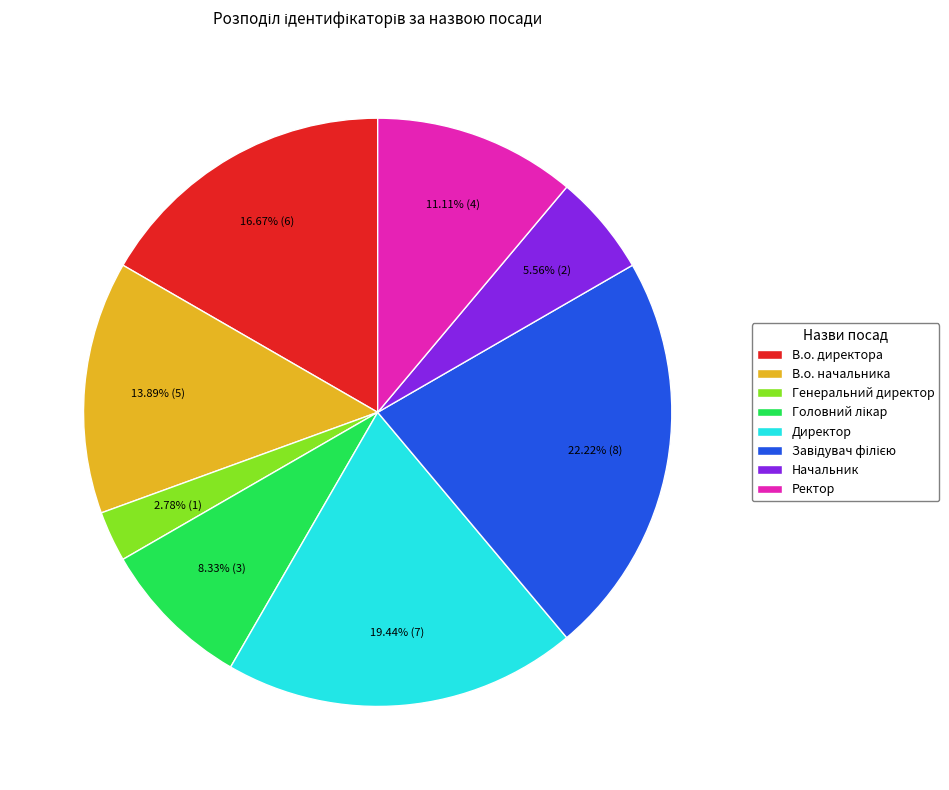

What percentage is the В.о. директора slice, to the nearest percent?

17%